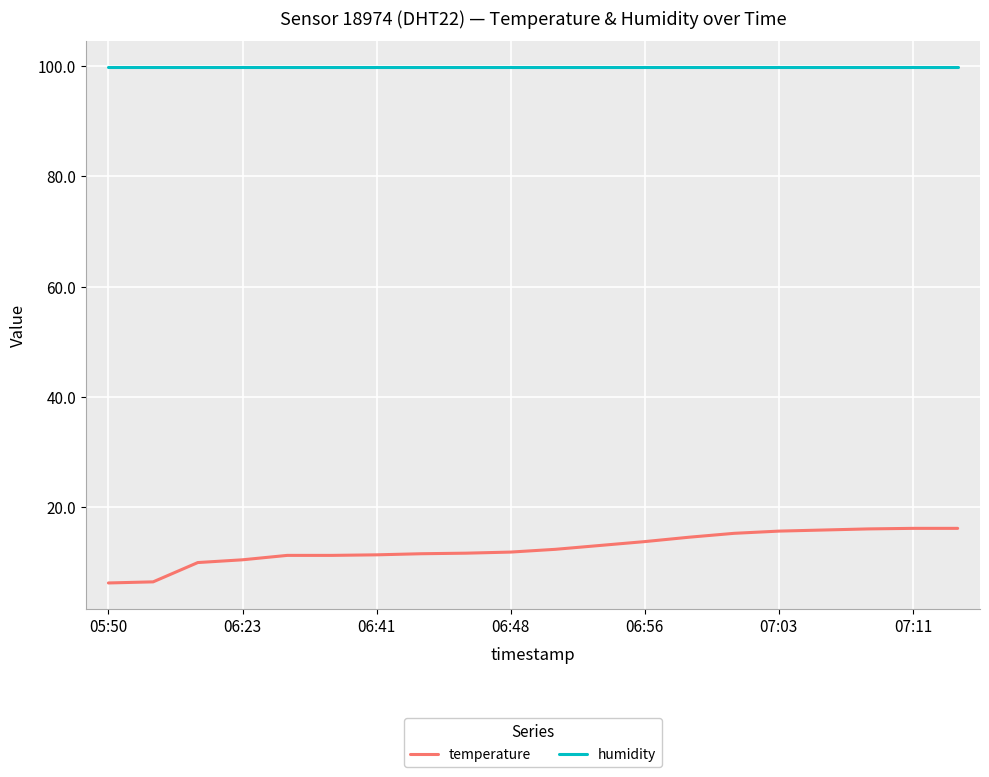

True or false: humidity and temperature intersect in this chart.

False